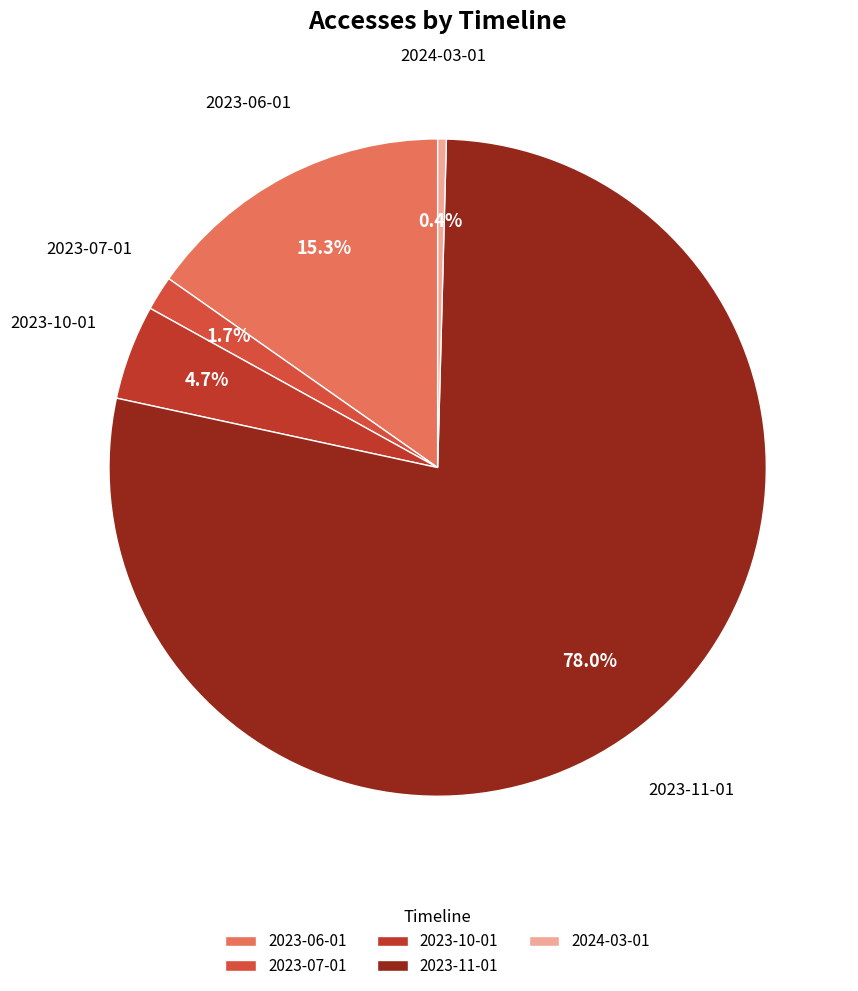

What percentage is NOT represented by 2024-03-01?

99.6%